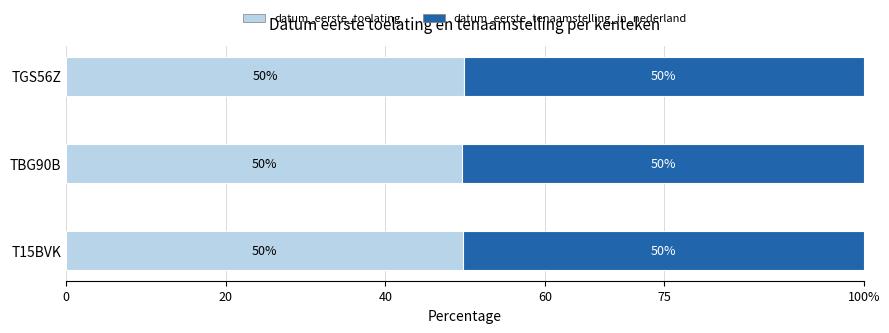

What are all the series names shown in the legend?

datum_eerste_toelating, datum_eerste_tenaamstelling_in_nederland